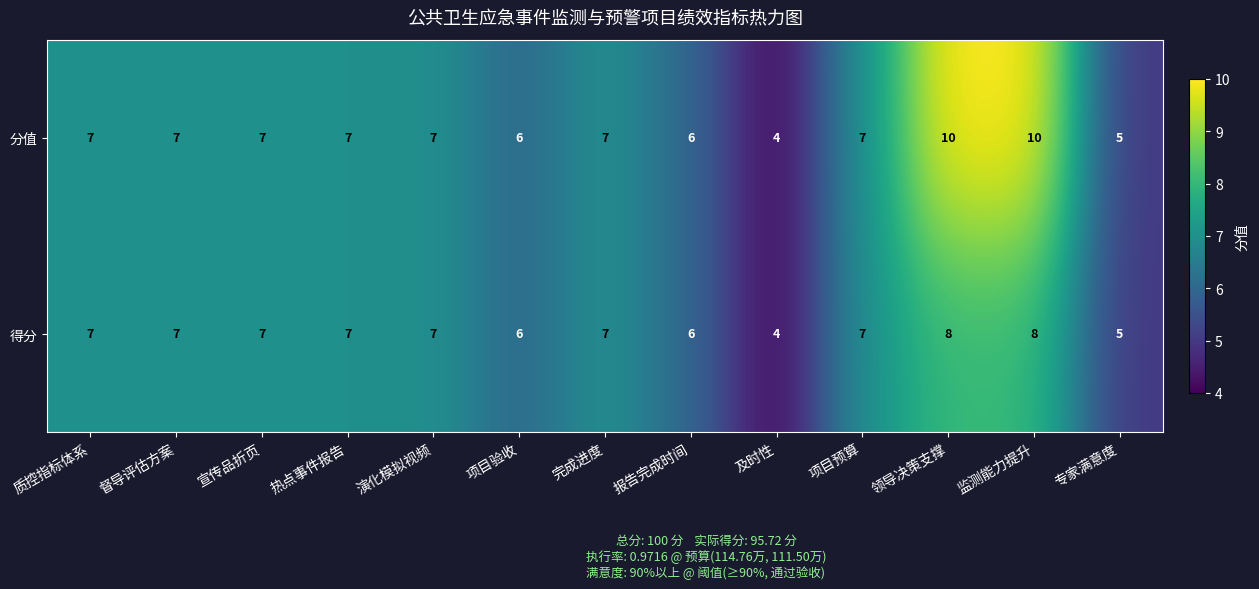

Rank the series by their maximum value, from highest to lowest.

分值, 得分